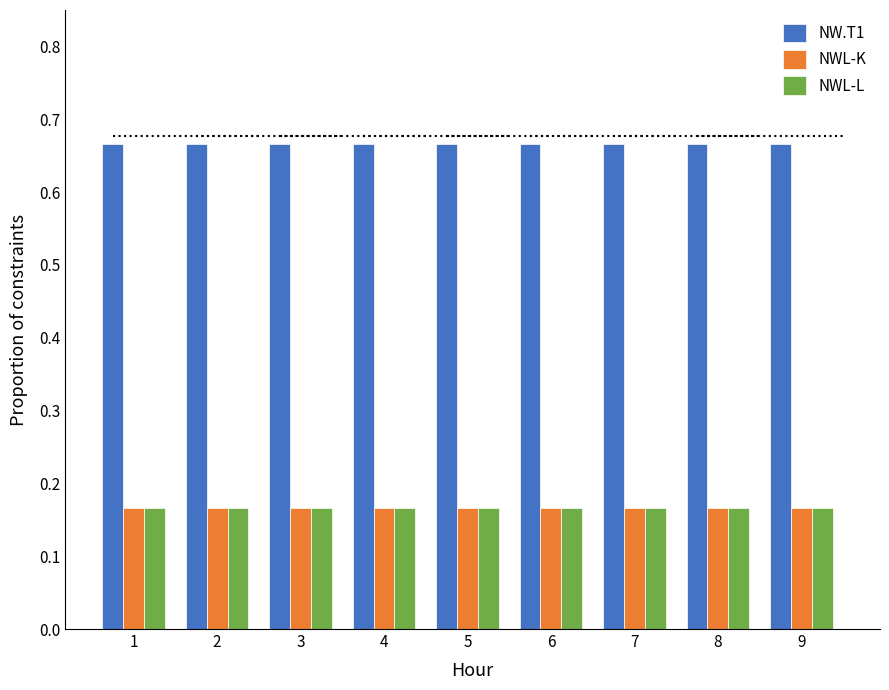

What is the sum of all NW.T1 values?

6.0